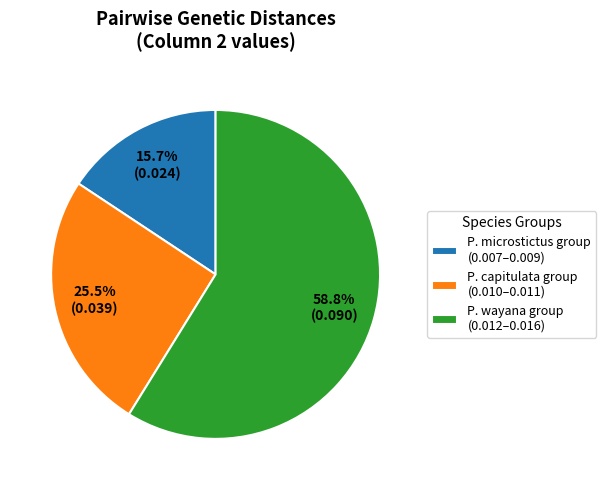

To the nearest percent, what is the average slice percentage?

33%